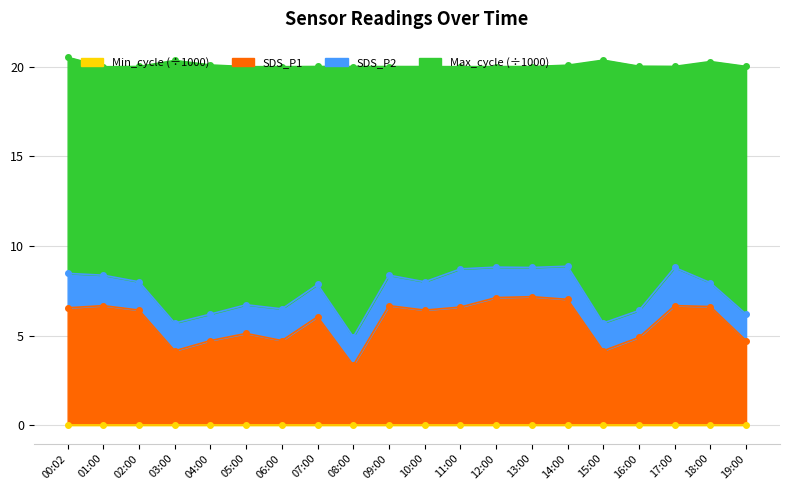

What is the approximate value of Max_cycle at 12:00?

20.0